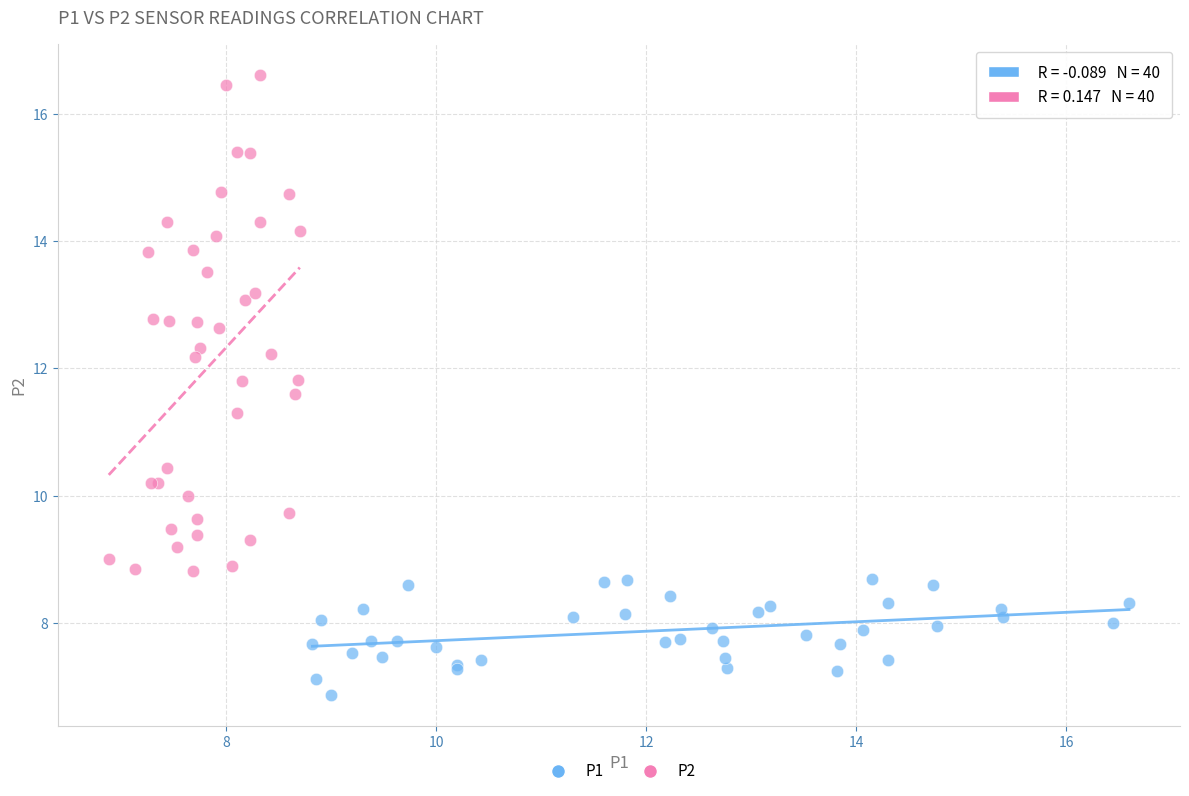

Which series has the largest Y range (max minus min)?

P2